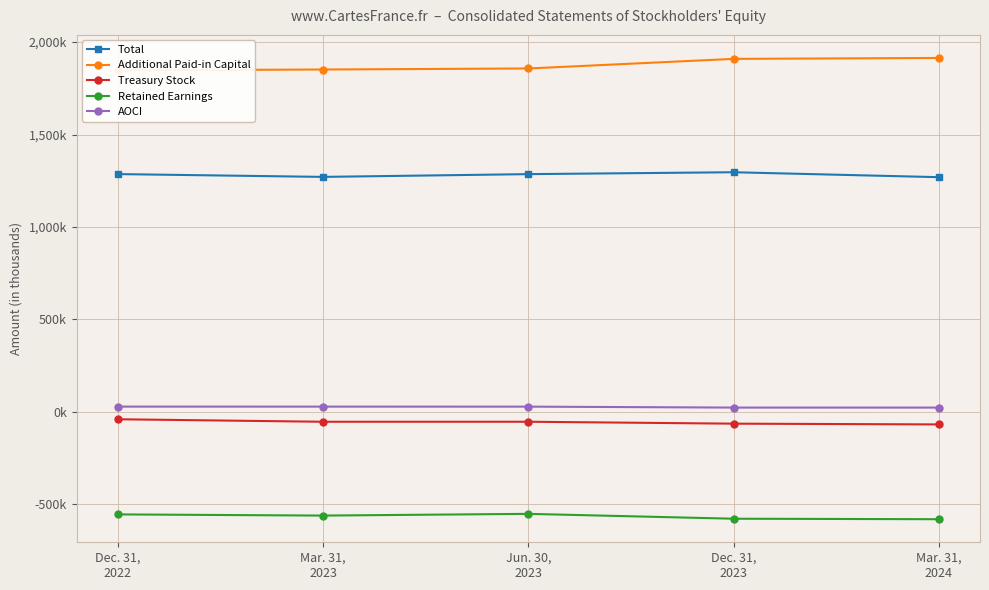

How many data points in Additional Paid-in Capital are above 1857386?

2